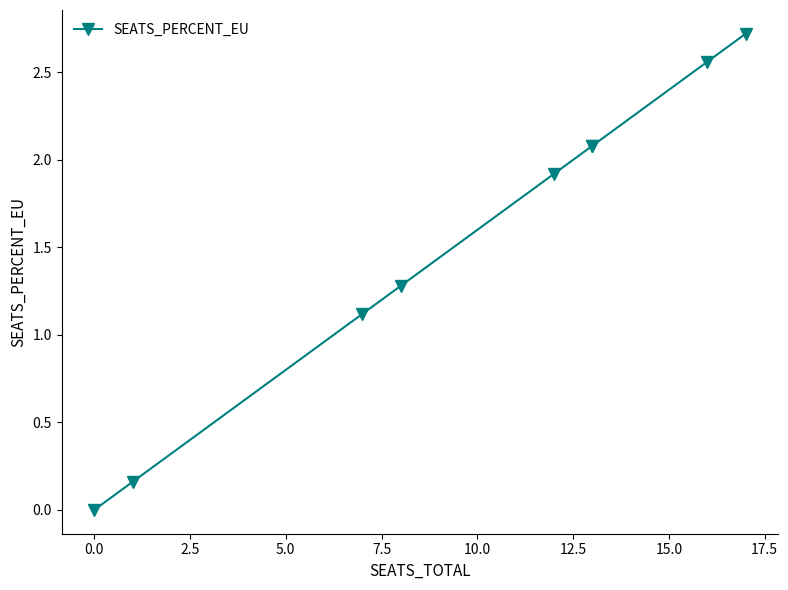

Does the chart display data point markers on the line(s)?

Yes